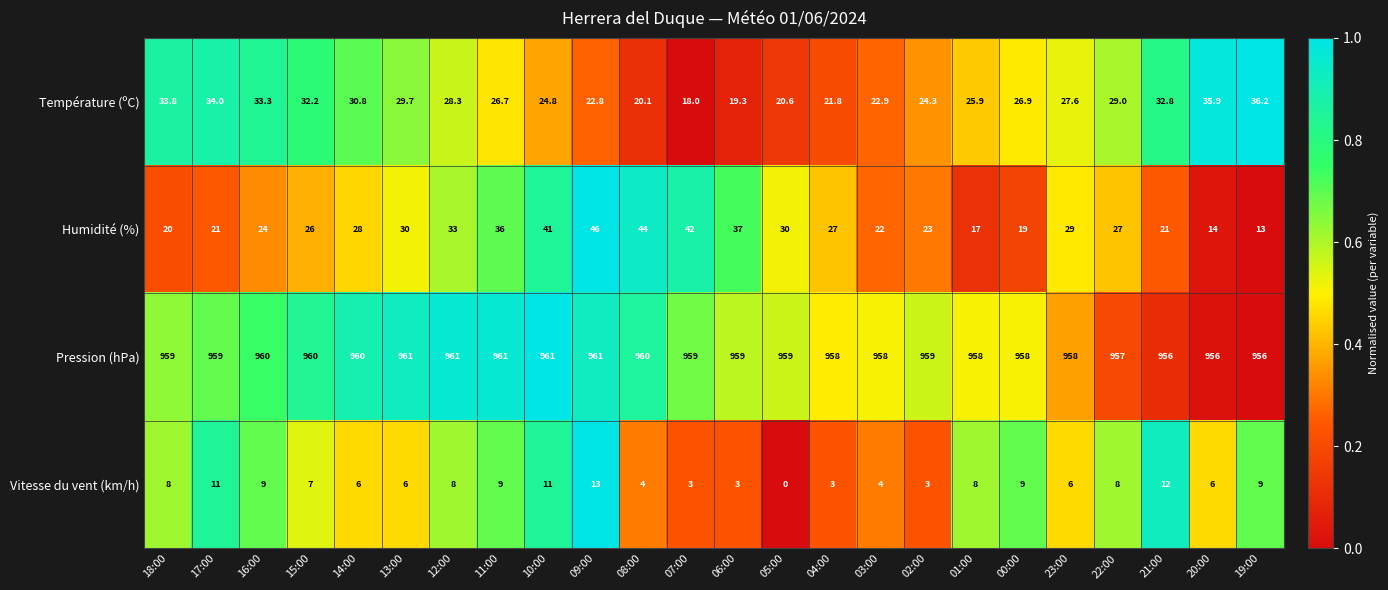

At 09:00, list the series in order from smallest to largest.

Vitesse du vent (km/h), Température (ºC), Humidité (%), Pression (hPa)